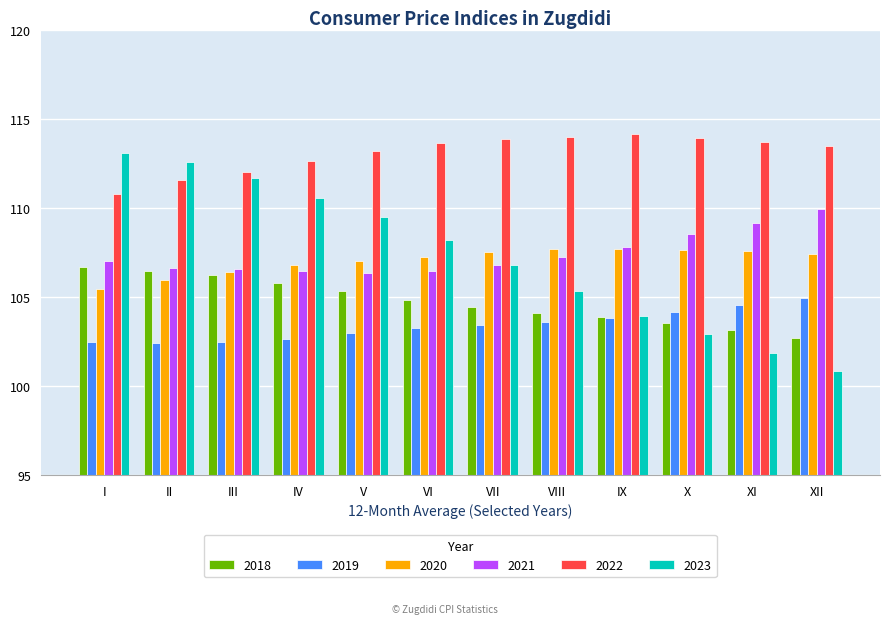

What is the difference between the maximum and minimum values in the 2020 series?

2.3